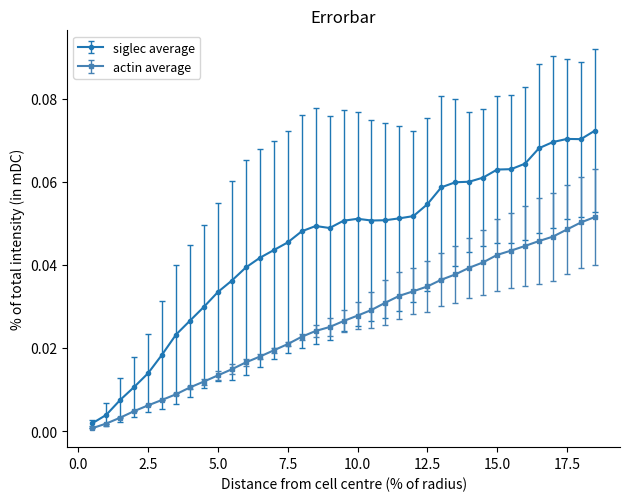

Rank the series by their maximum value, from highest to lowest.

siglec average, actin average